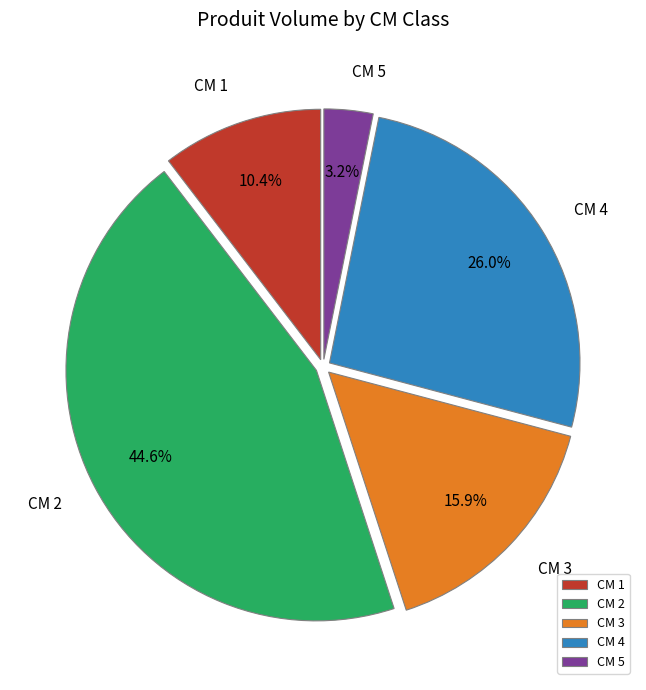

Which slice is the largest?

CM 2